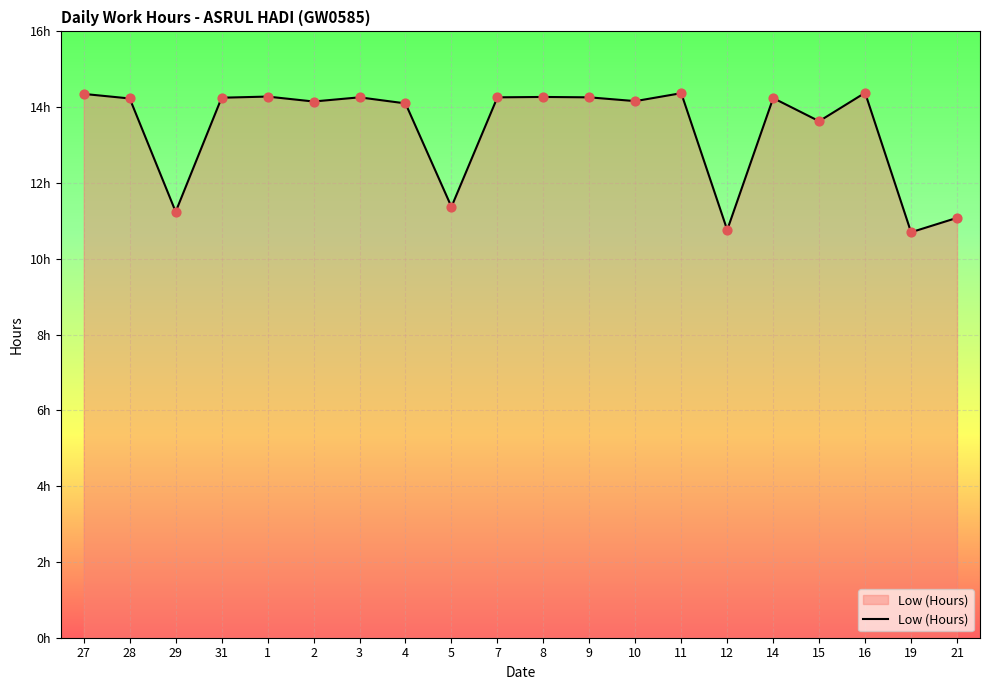

Which has a higher value, 1 or 29?

1